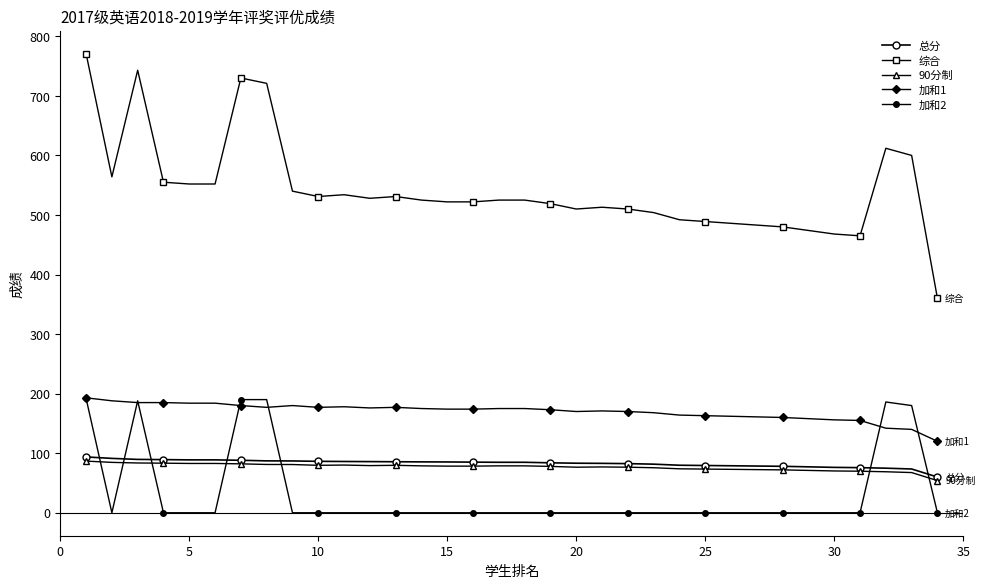

How many data points in 90分制 are above 78?

18